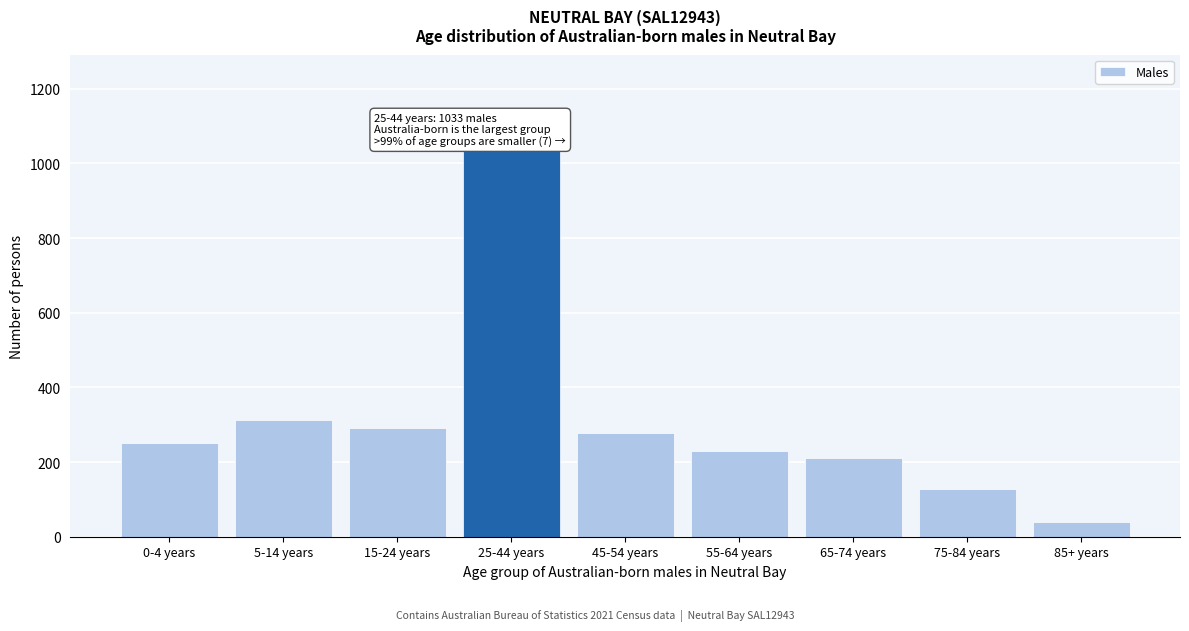

Reading right to left, transcribe all the data shown in this chart.

85+ years=40	75-84 years=128	65-74 years=211	55-64 years=229	45-54 years=278	25-44 years=1033	15-24 years=292	5-14 years=314	0-4 years=250